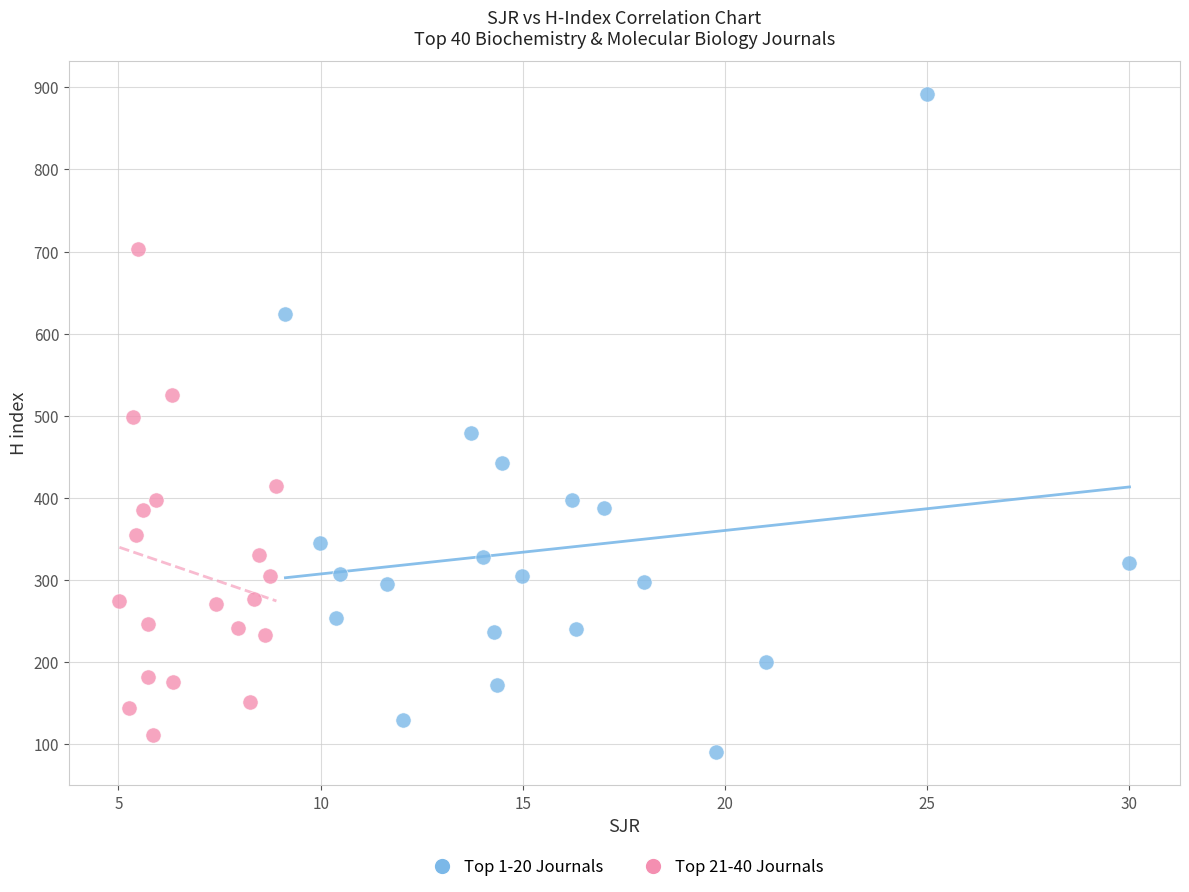

Which series reaches the maximum Y coordinate?

Top 1-20 Journals